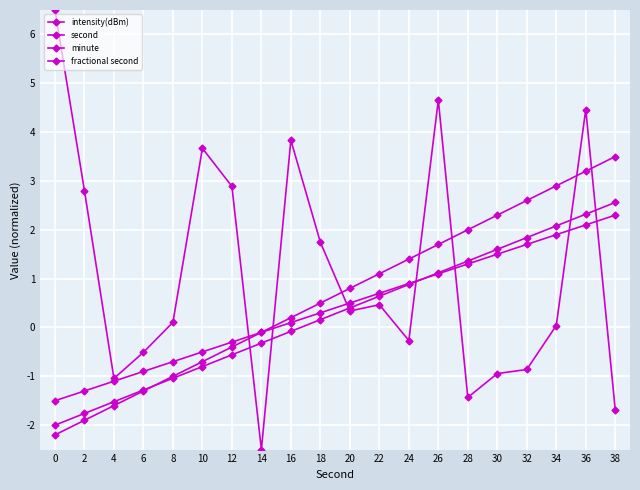

What is the spread (max minus min) of values at 18?

1.6